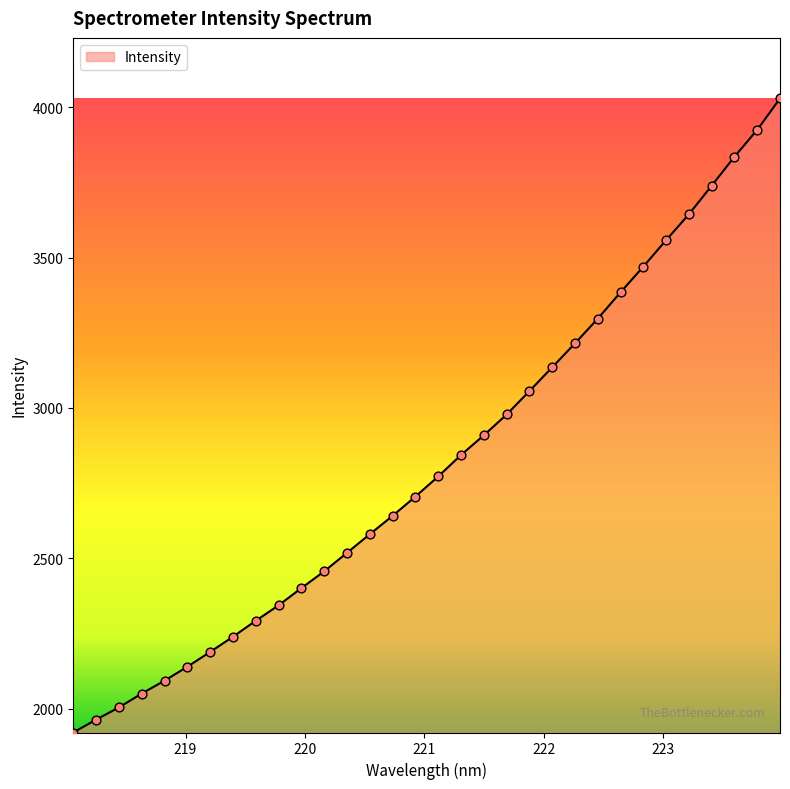

What is the greatest value displayed?

4029.1